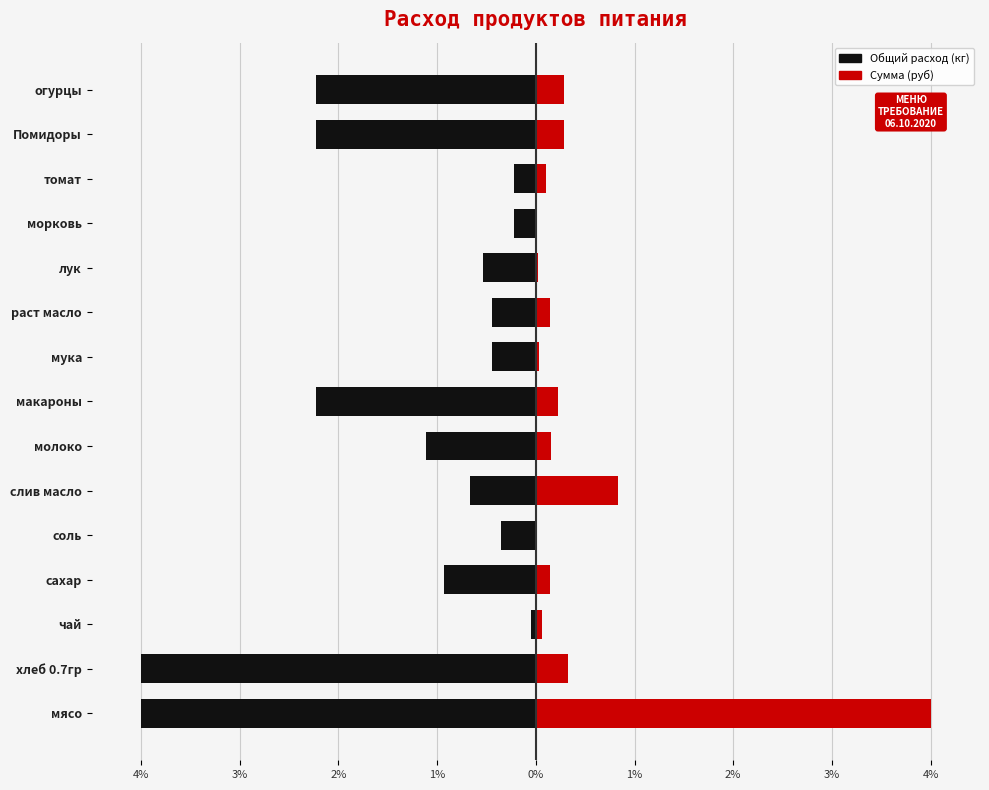

What is the value of the Общий расход (кг) bar at the 4th from the left?

-0.9